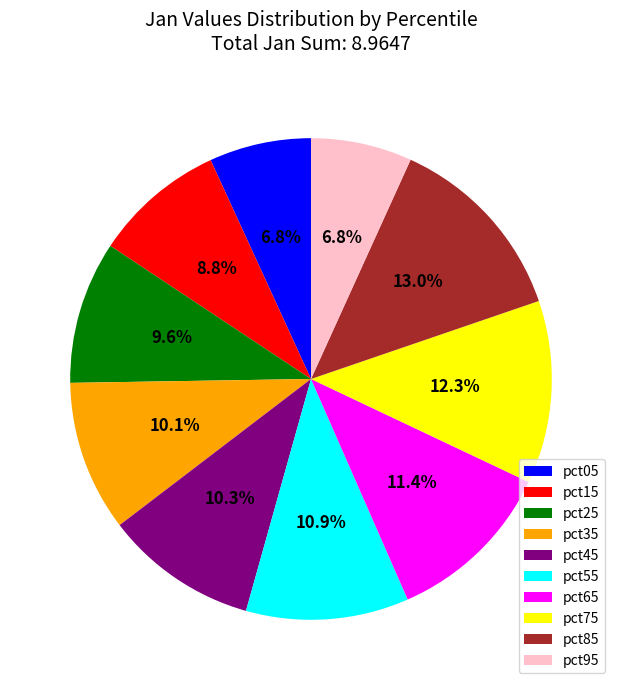

Which category has the biggest portion of the pie?

pct85